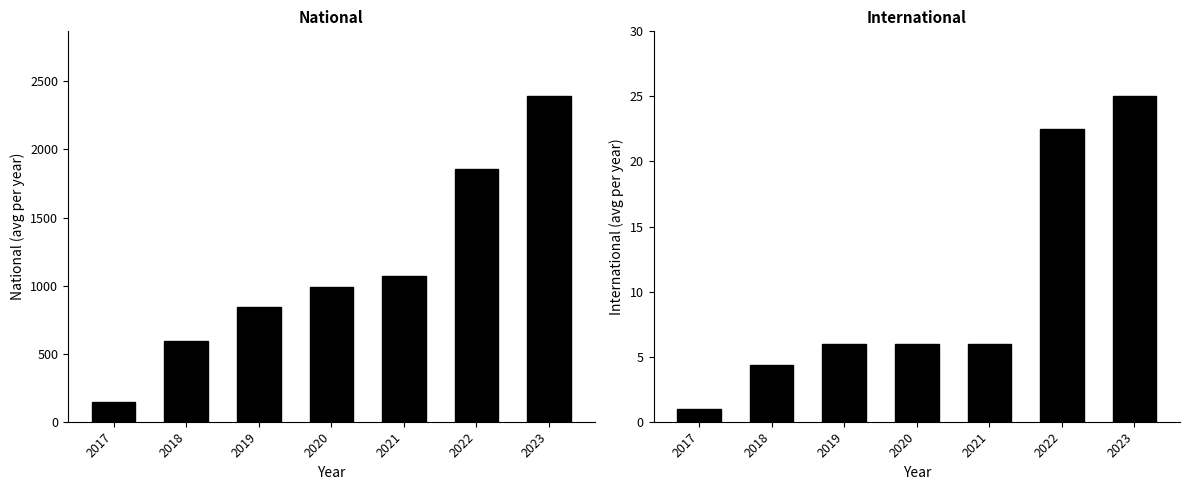

True or false: international has a value of 2.9 at 2019.

False